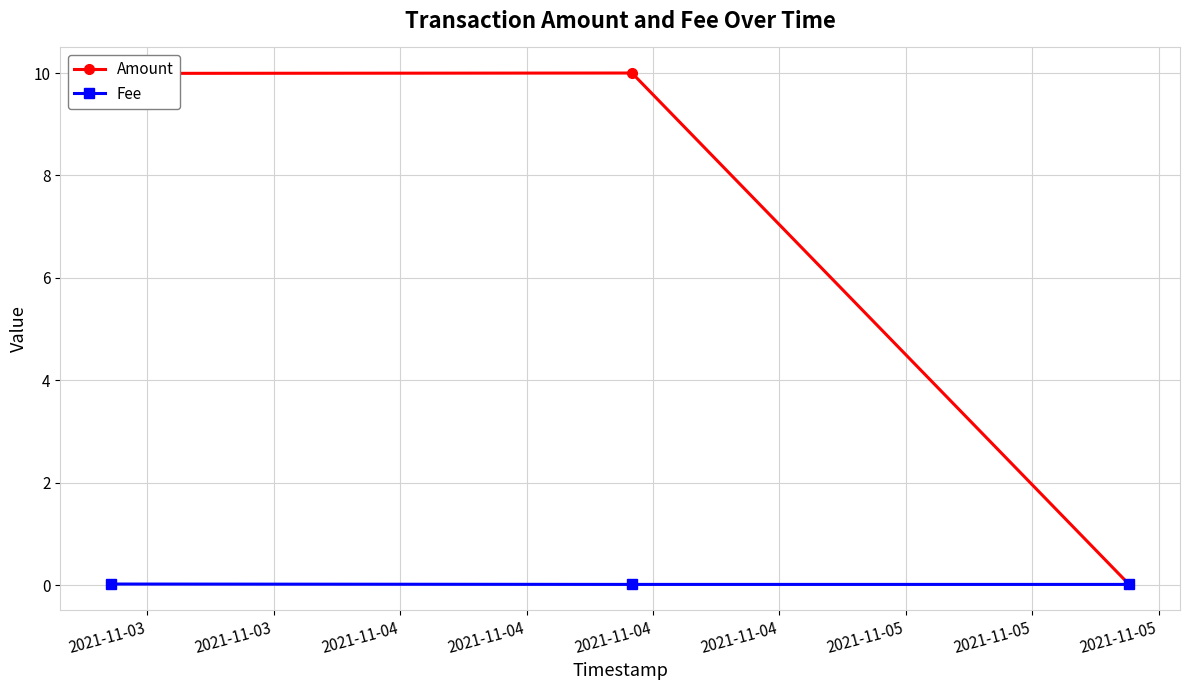

At how many categories does at least one series exceed 4?

2